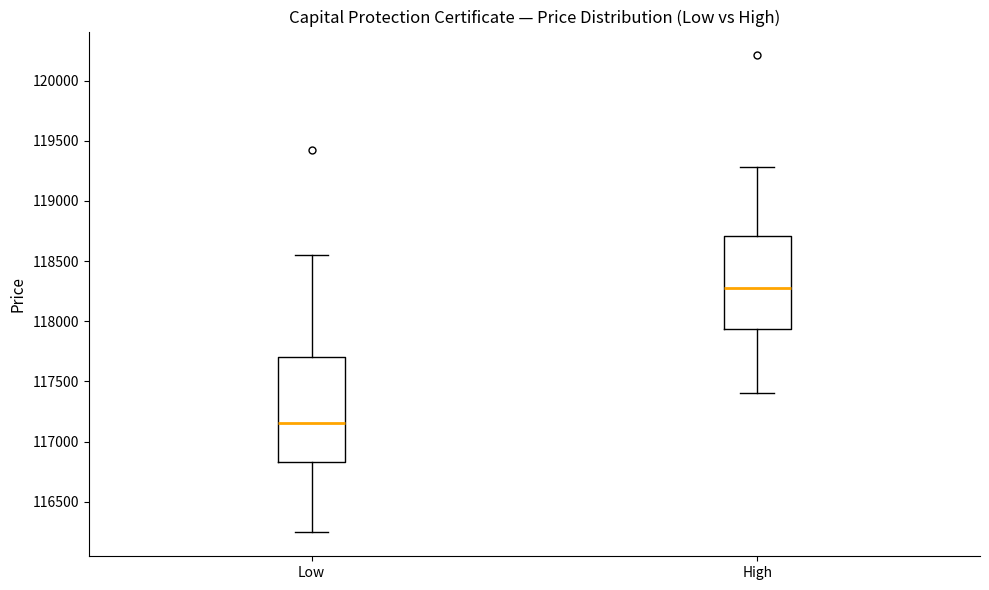

Reading left to right, read every box against the y-axis: the position of its median line, the range the box covers, and the ends of its whiskers. The values are not printed on the chart, so give them approximately, as read against the axis.

Low: median 117150, box 116850 to 117700, whiskers 116250 to 118550
High: median 118300, box 117950 to 118700, whiskers 117400 to 119300